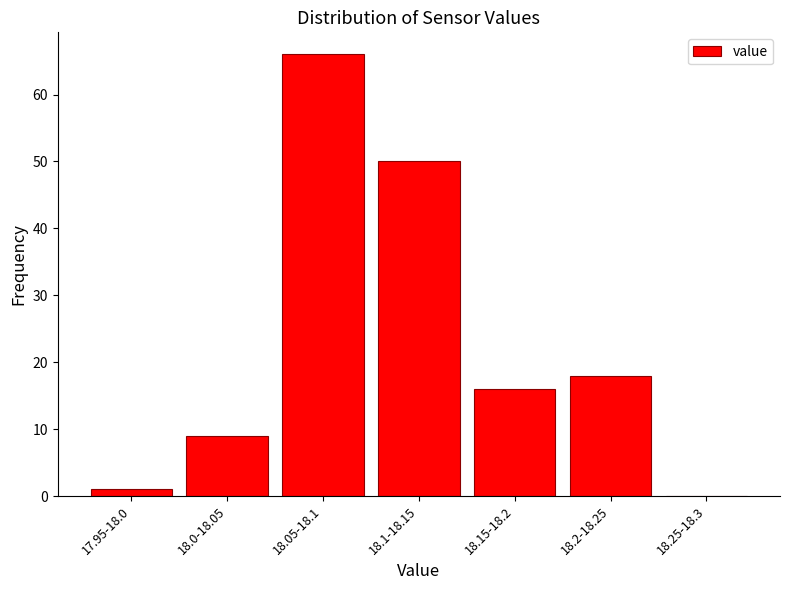

Reading right to left, what are all the values shown in this chart?

18.25-18.3=0	18.2-18.25=18	18.15-18.2=16	18.1-18.15=50	18.05-18.1=66	18.0-18.05=9	17.95-18.0=1